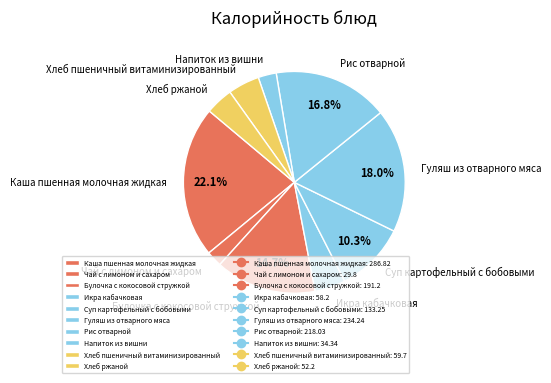

How many segments does this pie chart have?

10